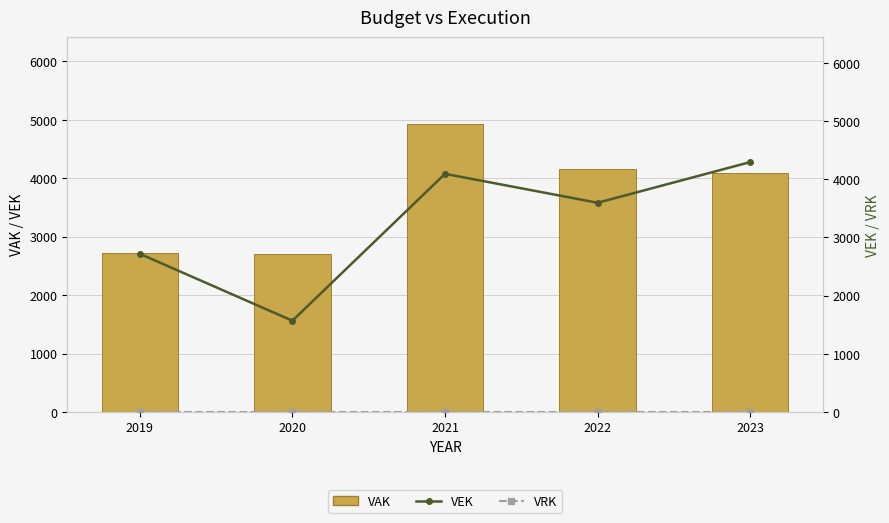

What is the greatest value displayed?

4934